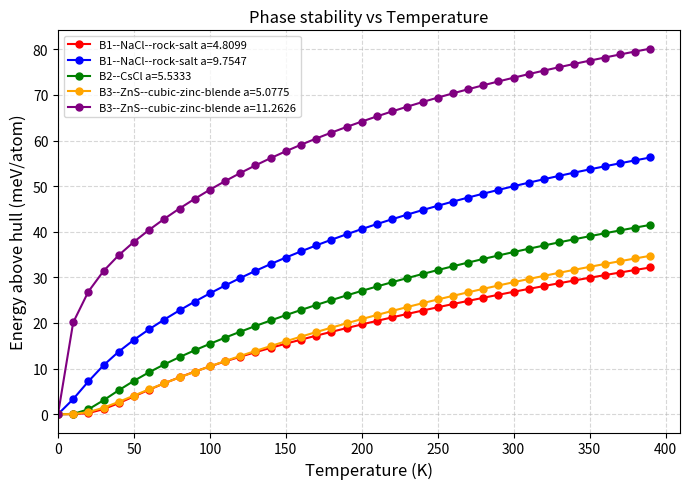

Which series has the widest spread of values?

B3--ZnS--cubic-zinc-blende a=11.2626